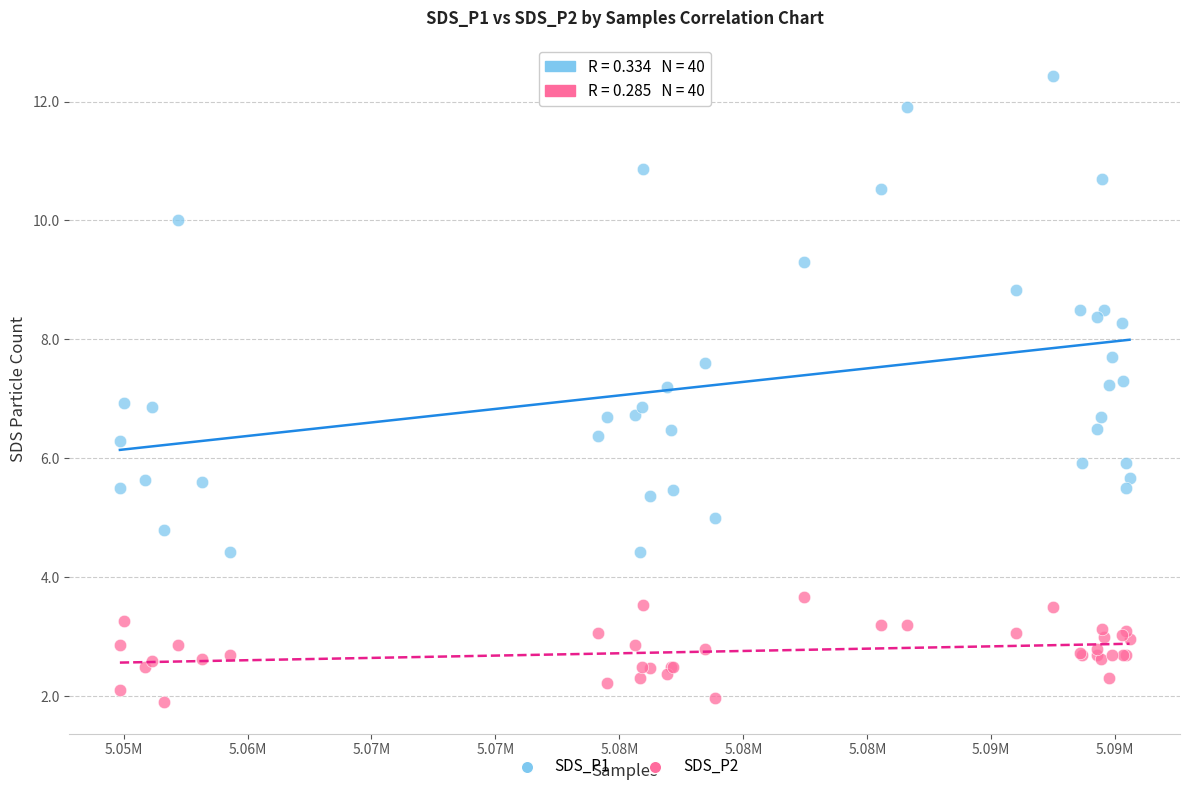

Which series has the widest spread of Y values?

SDS_P1